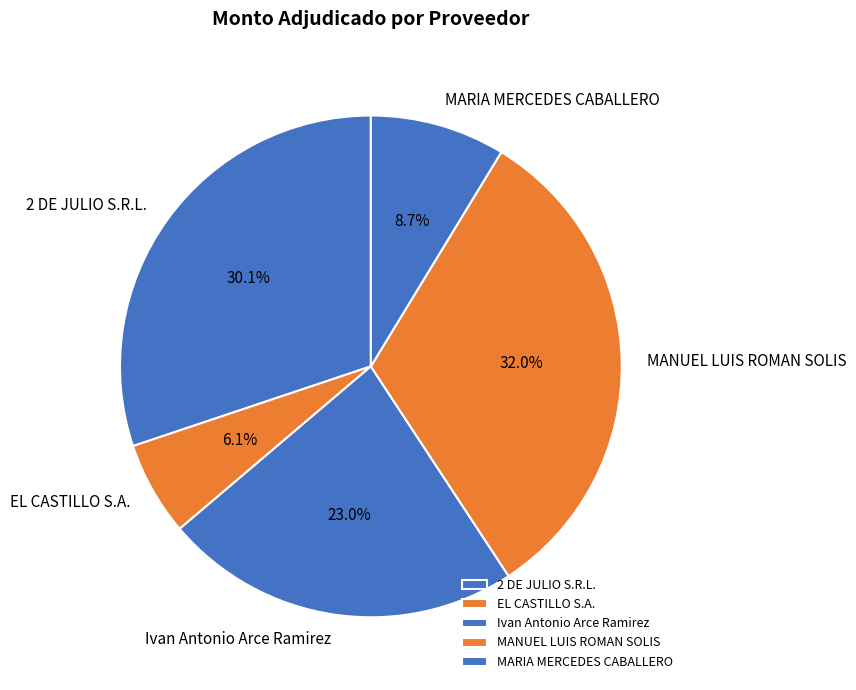

What is the smallest slice in the pie chart?

EL CASTILLO S.A.